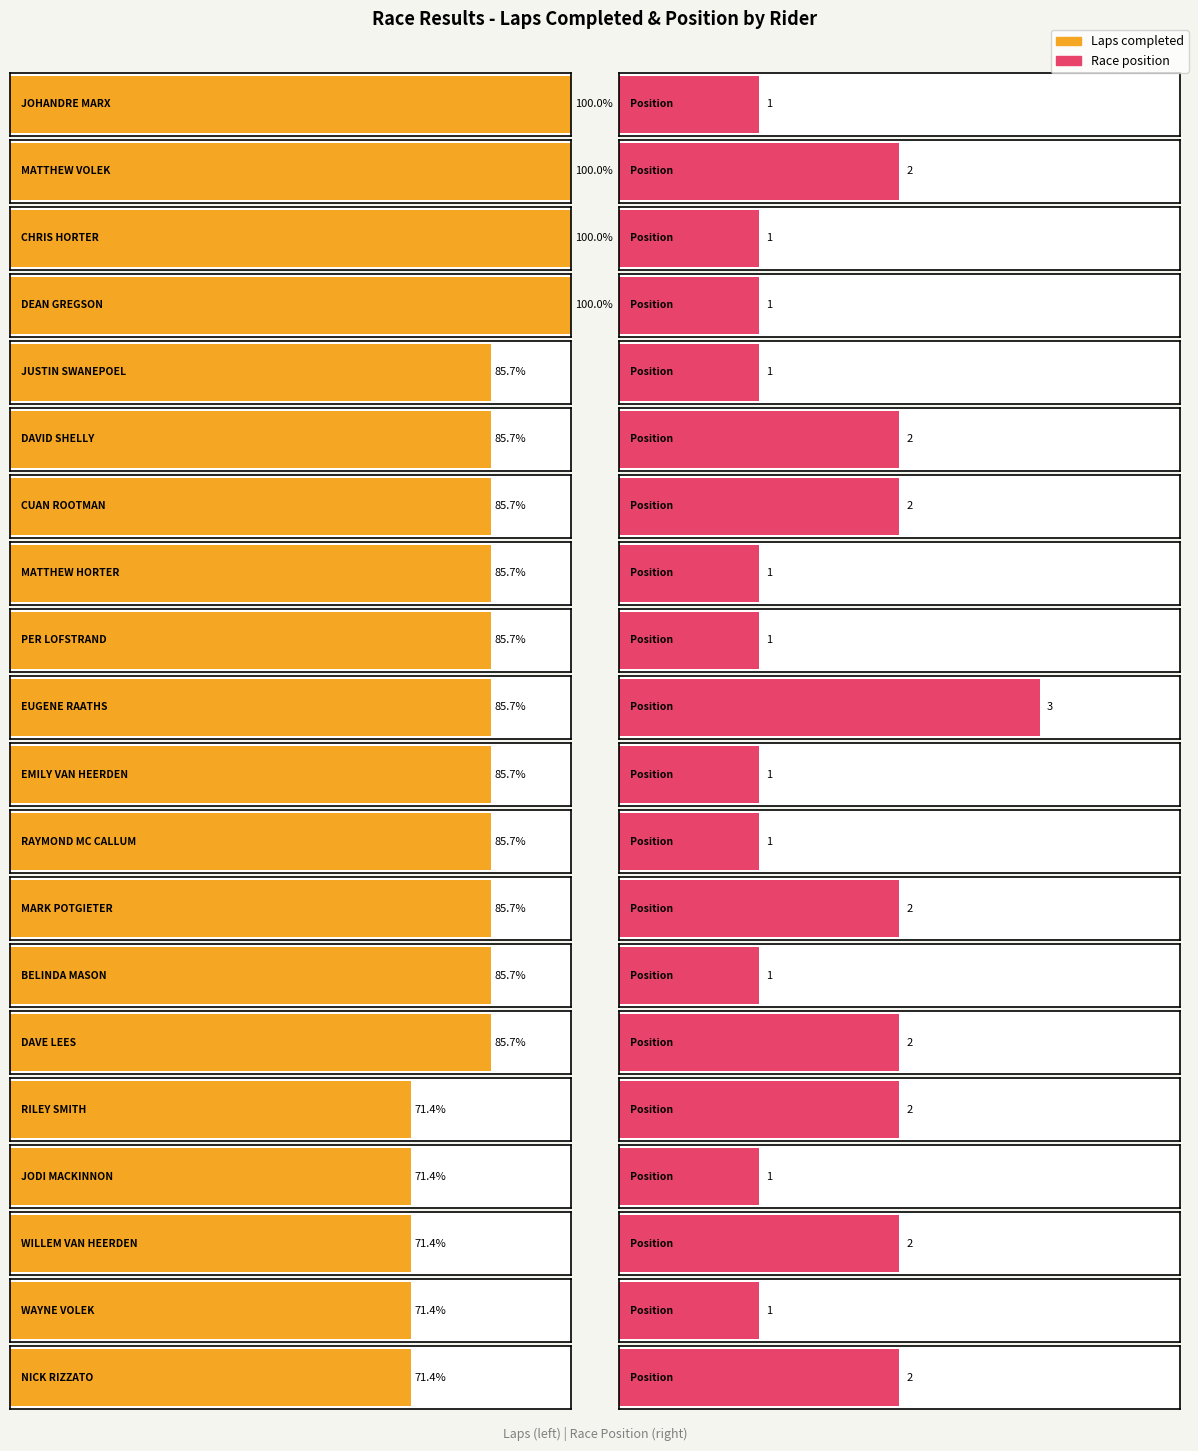

Reading left to right, extract all data points from this chart.

Laps: JOHANDRE MARX=7	MATTHEW VOLEK=7	CHRIS HORTER=7	DEAN GREGSON=7	JUSTIN SWANEPOEL=6	DAVID SHELLY=6	CUAN ROOTMAN=6	MATTHEW HORTER=6	PER LOFSTRAND=6	EUGENE RAATHS=6	EMILY VAN HEERDEN=6	RAYMOND MC CALLUM=6	MARK POTGIETER=6	BELINDA MASON=6	DAVE LEES=6	RILEY SMITH=5	JODI MACKINNON=5	WILLEM VAN HEERDEN=5	WAYNE VOLEK=5	NICK RIZZATO=5
Pos: JOHANDRE MARX=1	MATTHEW VOLEK=2	CHRIS HORTER=1	DEAN GREGSON=1	JUSTIN SWANEPOEL=1	DAVID SHELLY=2	CUAN ROOTMAN=2	MATTHEW HORTER=1	PER LOFSTRAND=1	EUGENE RAATHS=3	EMILY VAN HEERDEN=1	RAYMOND MC CALLUM=1	MARK POTGIETER=2	BELINDA MASON=1	DAVE LEES=2	RILEY SMITH=2	JODI MACKINNON=1	WILLEM VAN HEERDEN=2	WAYNE VOLEK=1	NICK RIZZATO=2